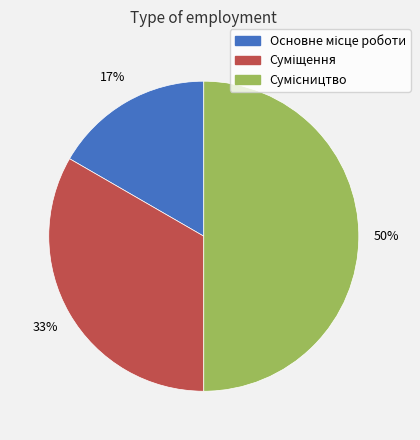

To the nearest percent, what is the difference between the largest and smallest slice percentages?

33%